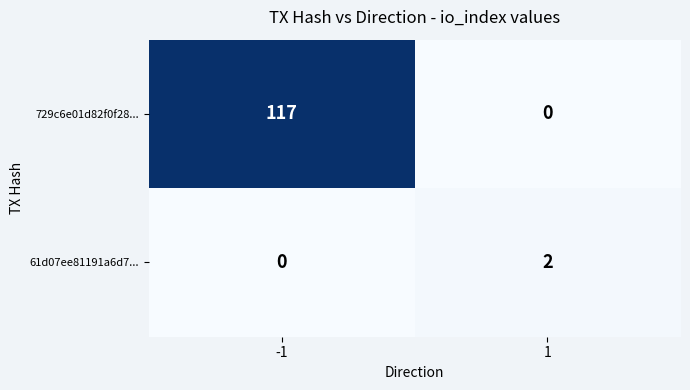

True or false: 729c6e01d82f0f28... has a value of 71 at 1.

False